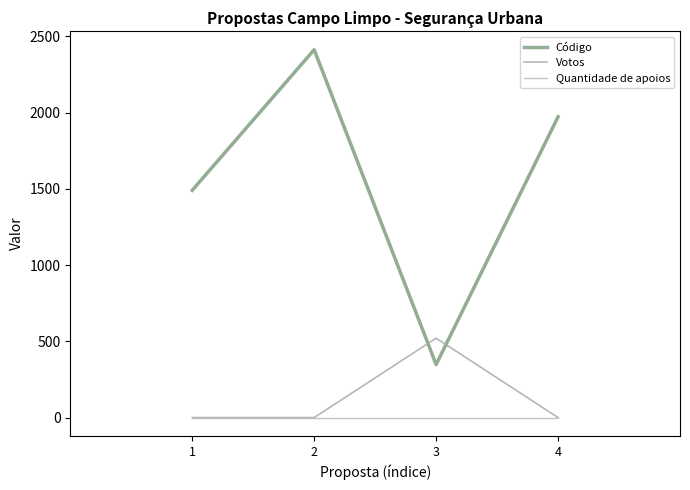

Which series changed the most between 3 and 4?

Código